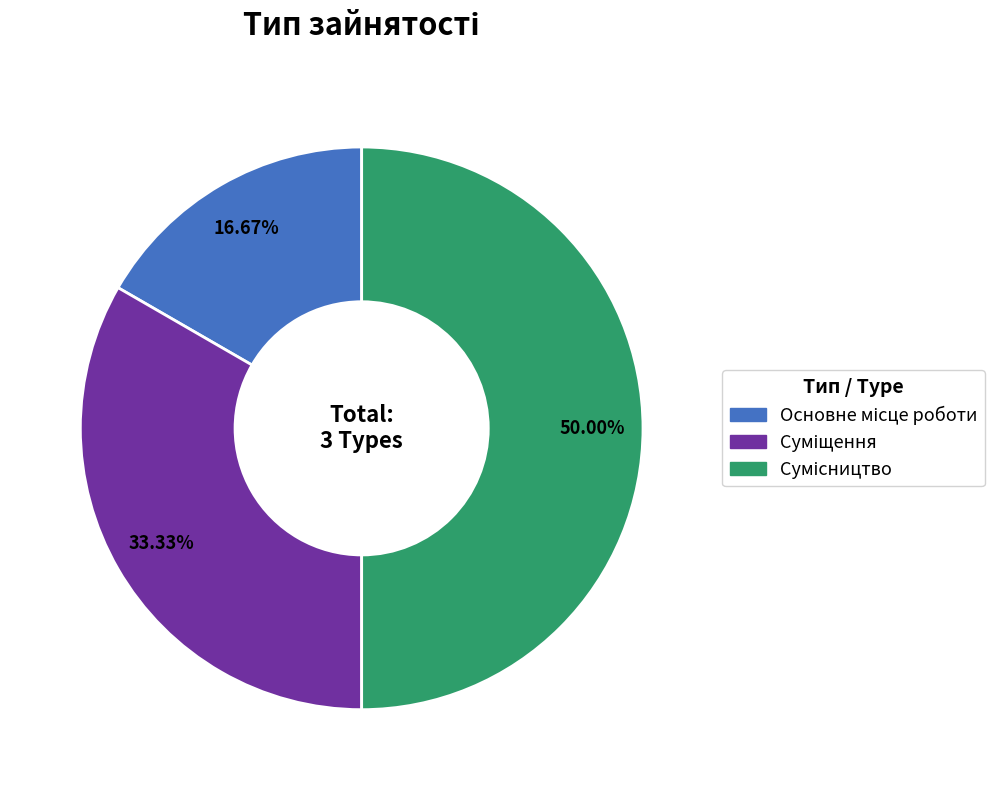

Count the number of slices in the pie.

3